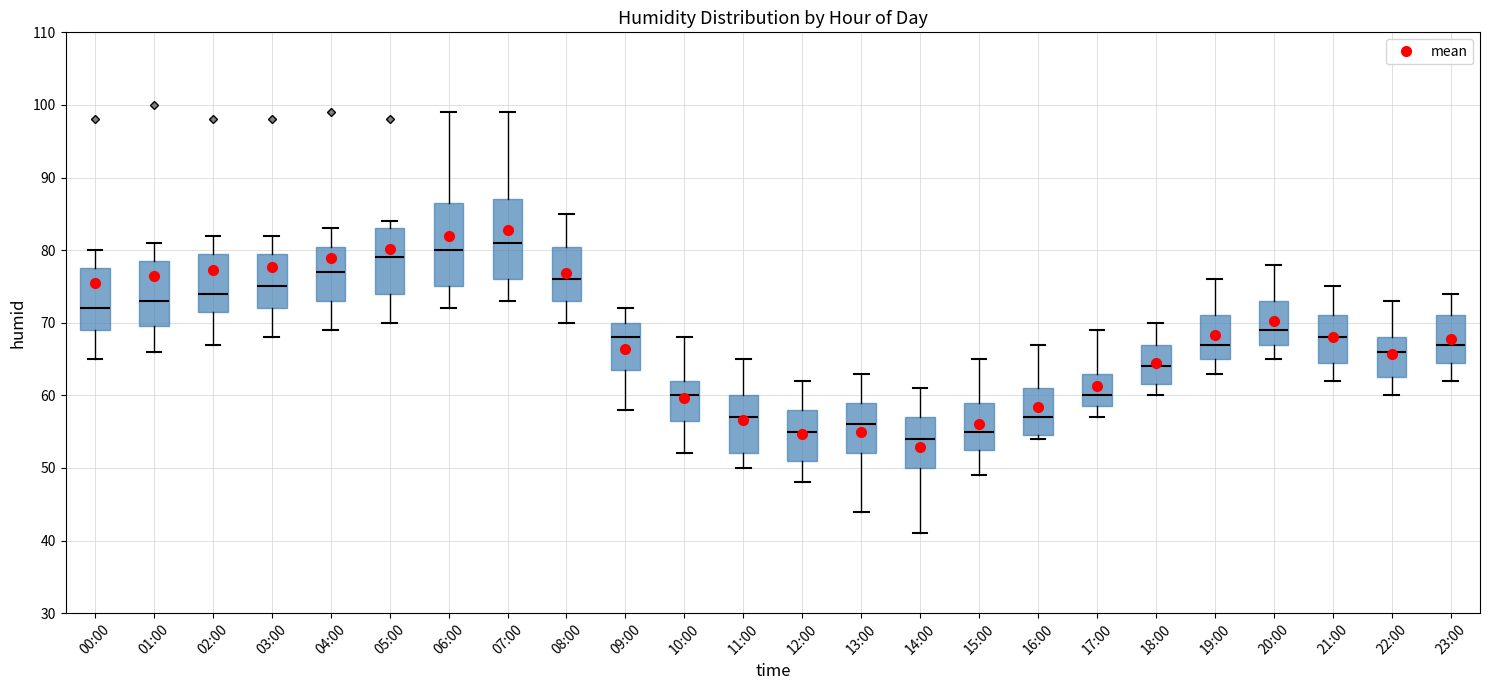

Which box has the lowest median line?

14:00